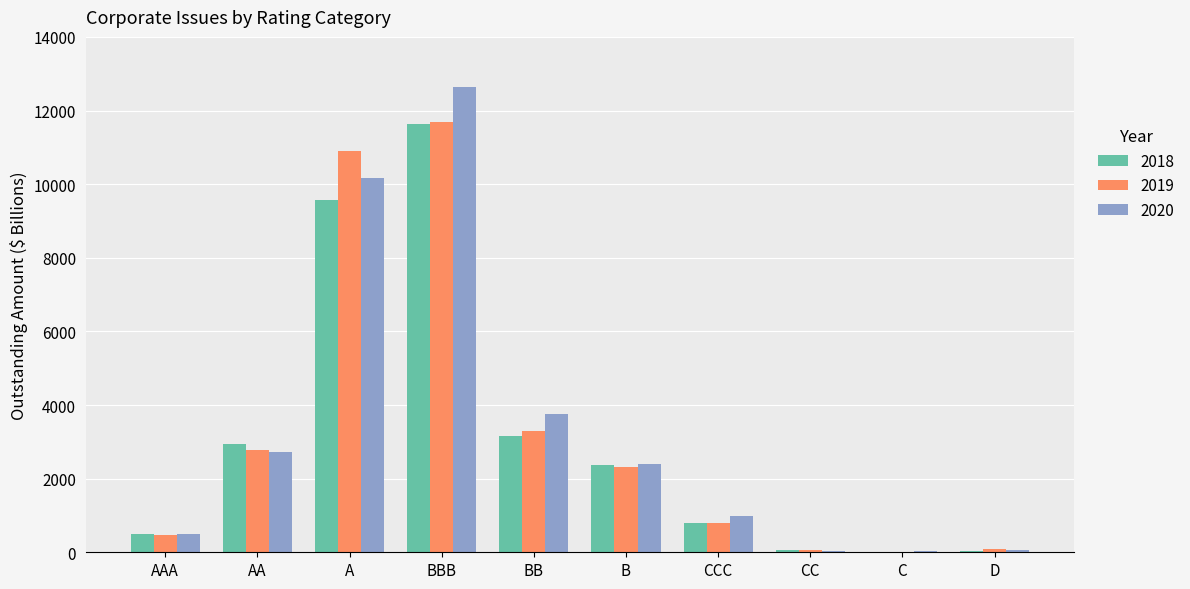

True or false: 2020 has a value of 12633 at BBB.

True